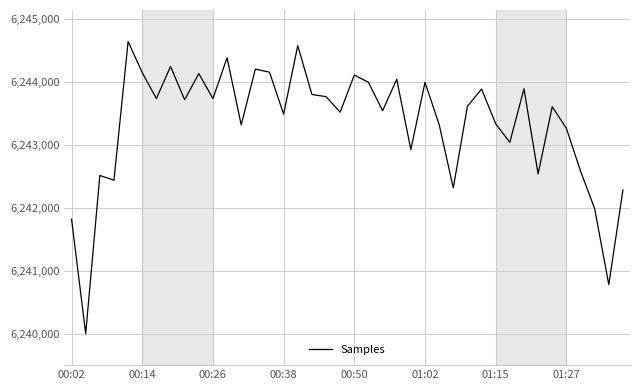

What is the difference between the maximum and minimum values?

4639